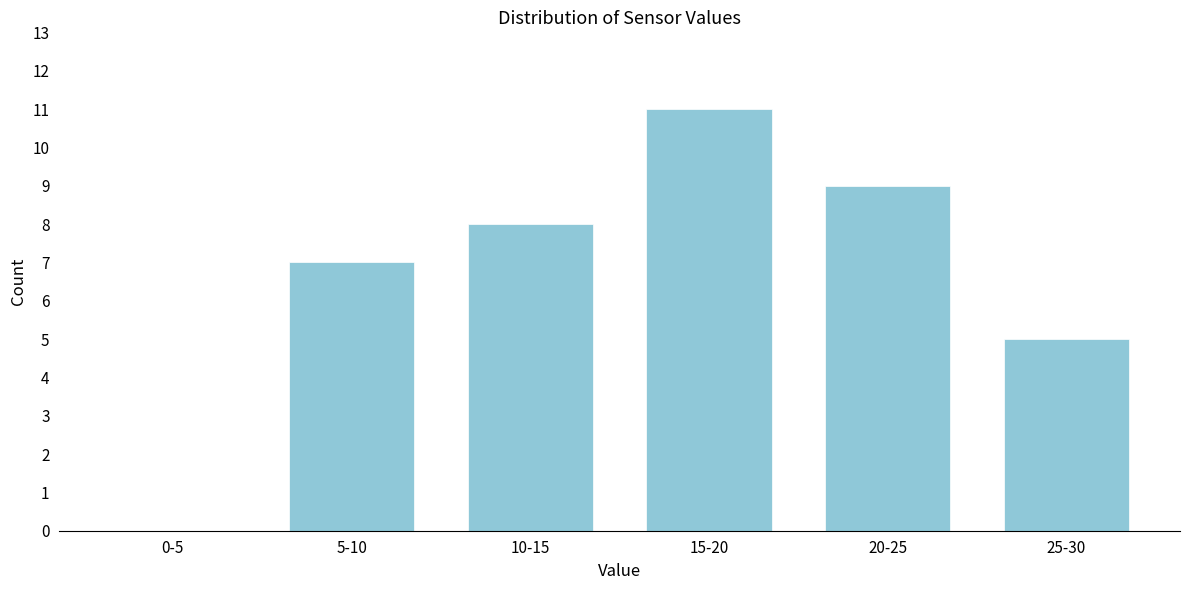

Reading left to right, transcribe all the data shown in this chart.

0-5=0	5-10=7	10-15=8	15-20=11	20-25=9	25-30=5